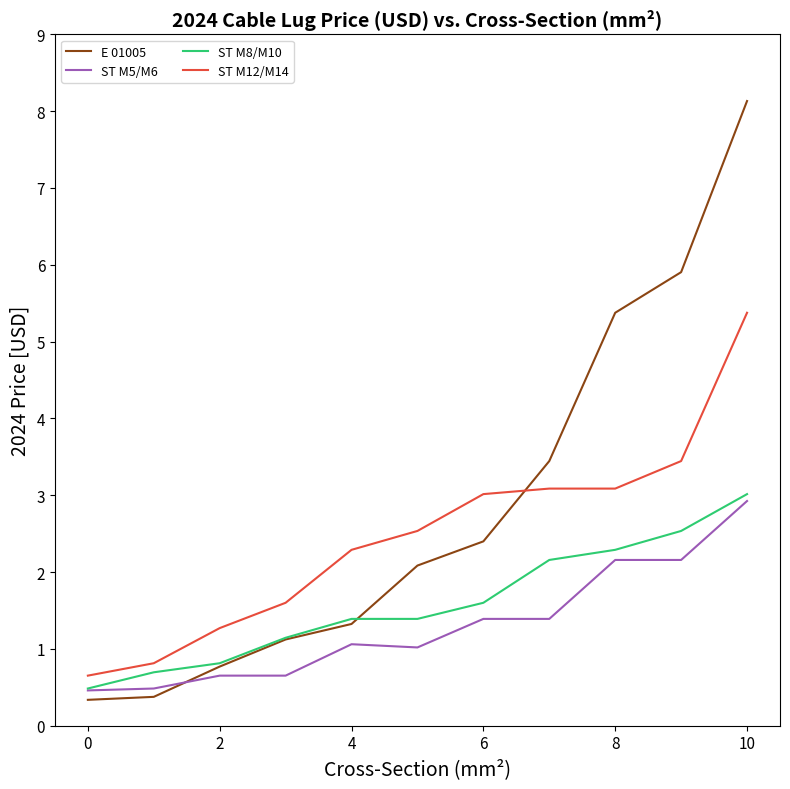

Which series ends up on top after the final intersection of ST M5/M6 and E 01005?

E 01005